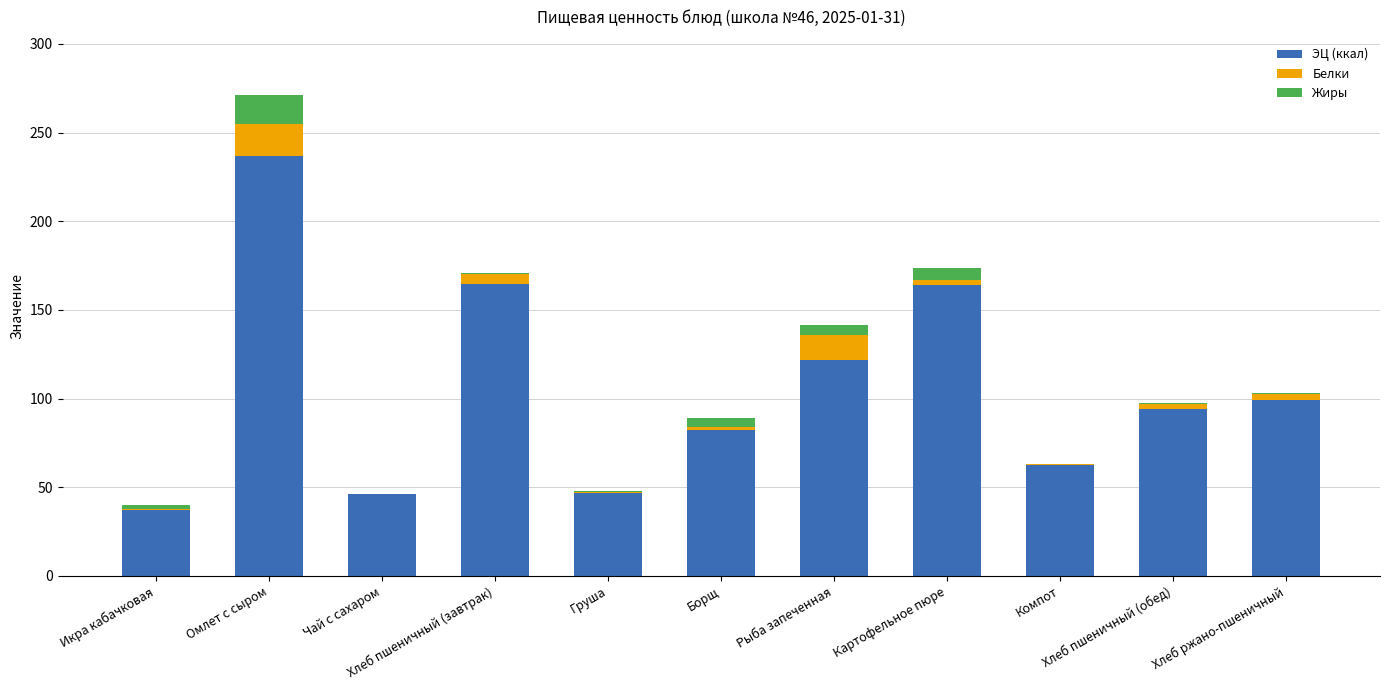

What is the maximum value for ЭЦ (ккал)?

236.7